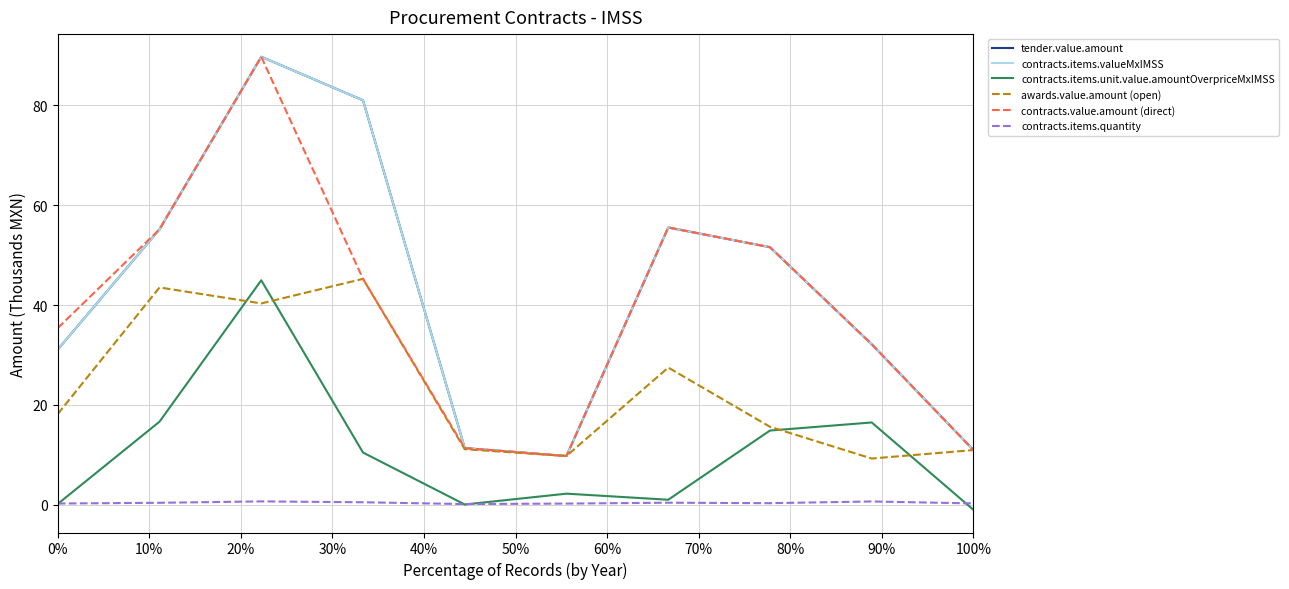

What is the difference between the maximum and minimum values in the contracts.items.unit.value.amountOverpriceMxIMSS series?

46.0